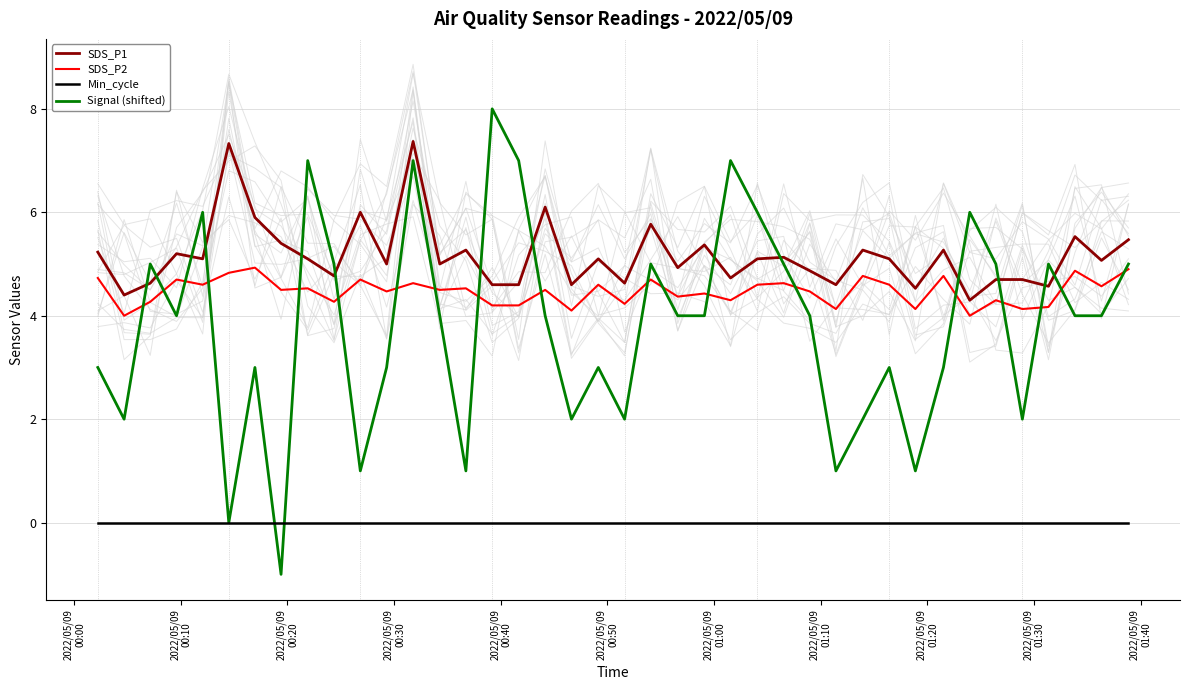

Which series ends up on top after the final intersection of SDS_P1 and Signal (shifted)?

SDS_P1